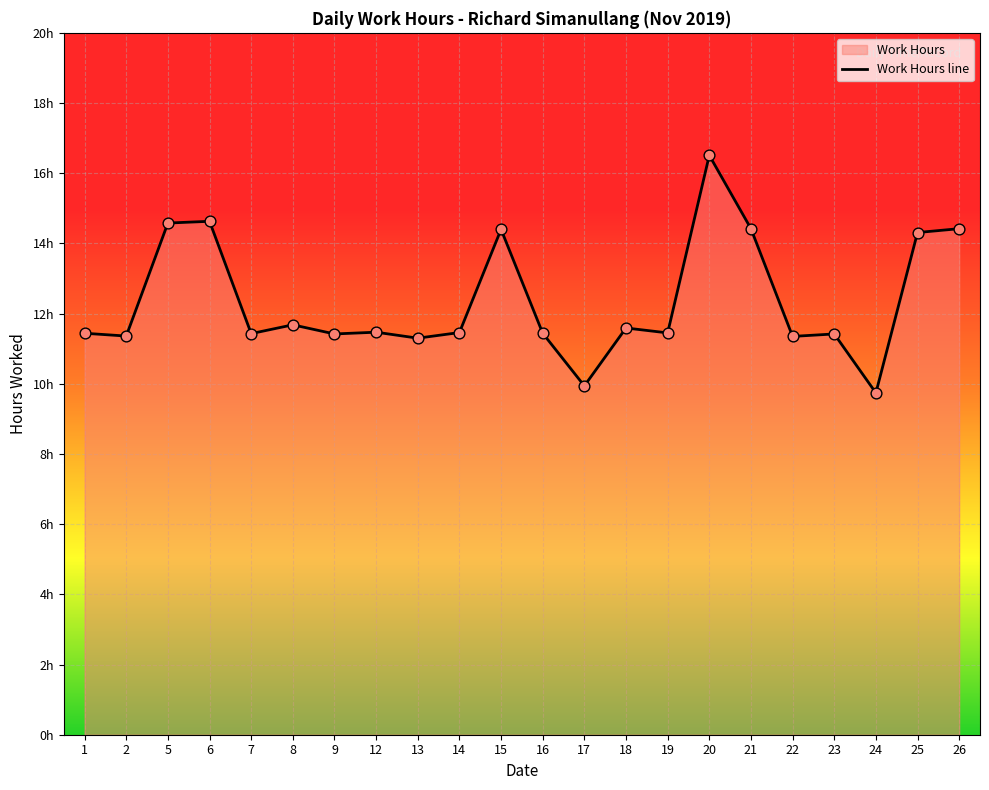

What is the change in value from 9 to 21?

+3.0